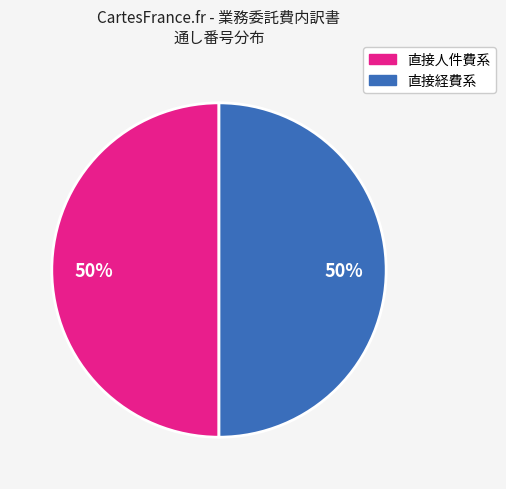

To the nearest percent, what is the average slice percentage?

50%